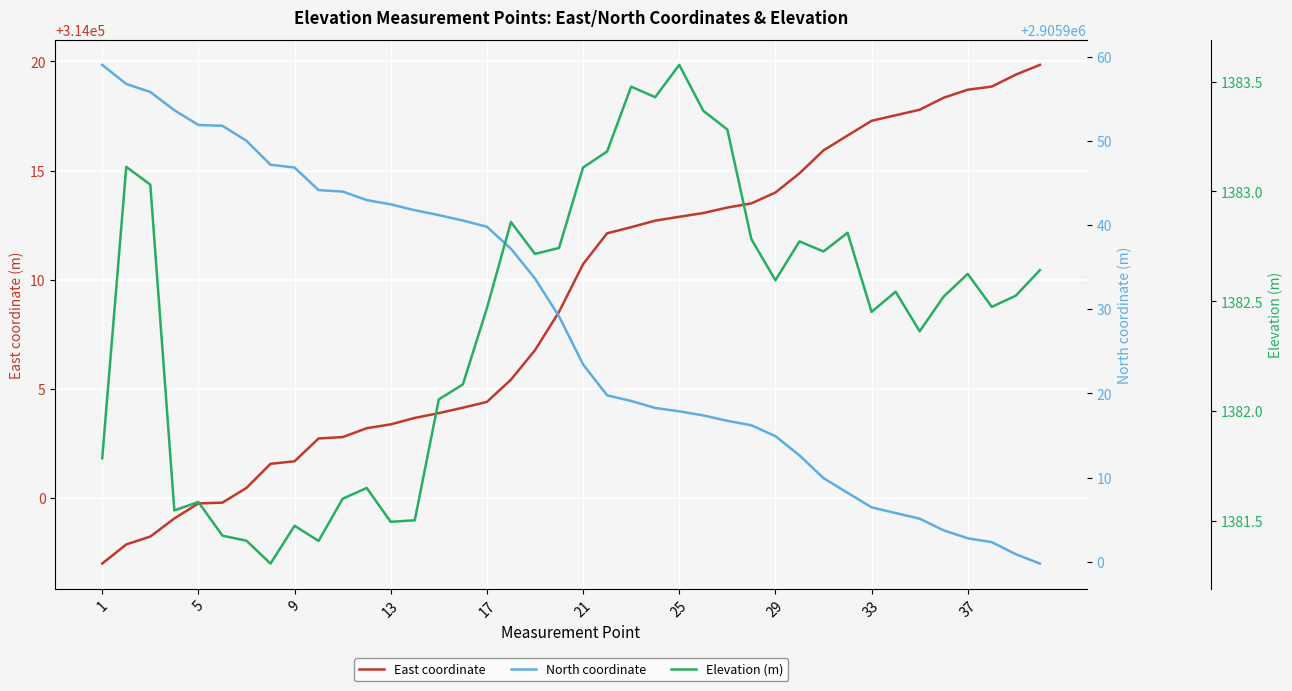

True or false: East coordinate has a value of 432842.9 at 9.

False